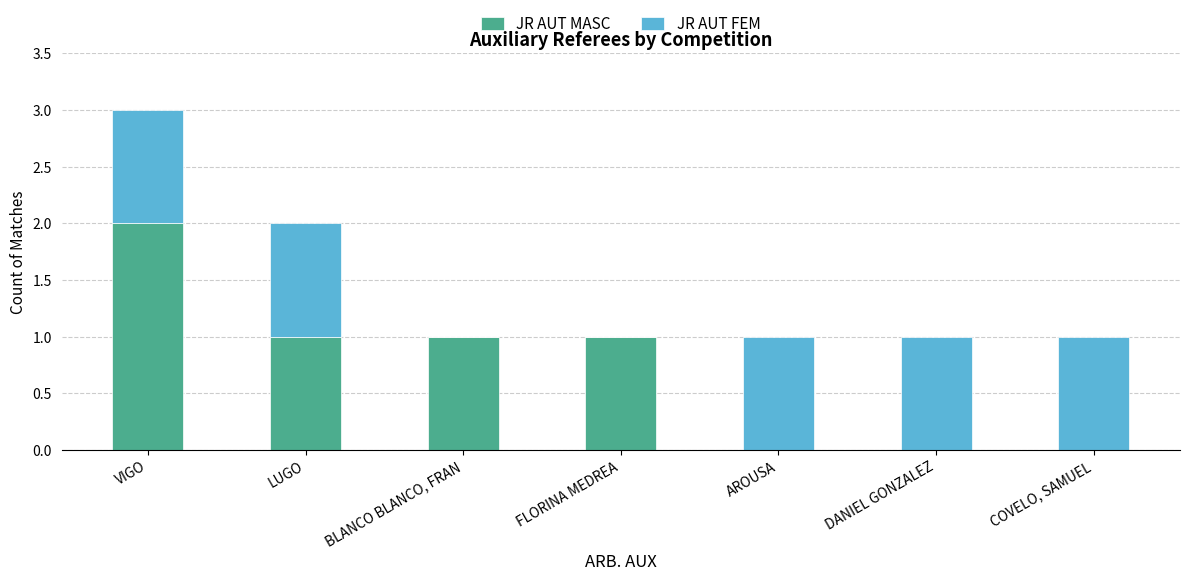

True or false: JR AUT MASC has a value of -1 at AROUSA.

False